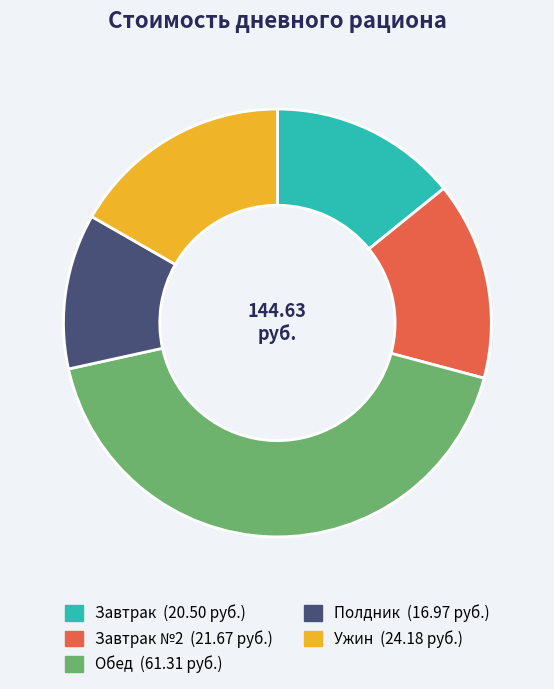

Is there a majority slice in this chart?

No